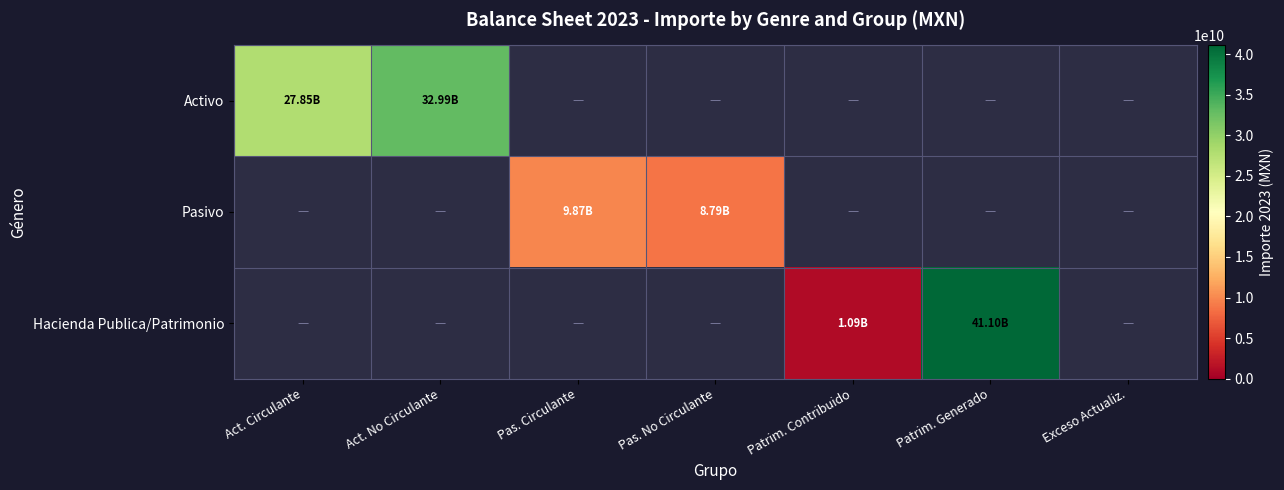

Reading left to right, extract all data points from this chart.

Activo: Act. Circulante=27850618604.2	Act. No Circulante=32994116454.5	Pas. Circulante=0.0	Pas. No Circulante=0.0	Patrim. Contribuido=0.0	Patrim. Generado=0.0	Exceso Actualiz.=0.0
Pasivo: Act. Circulante=0.0	Act. No Circulante=0.0	Pas. Circulante=9866007787.5	Pas. No Circulante=8786067118.5	Patrim. Contribuido=0.0	Patrim. Generado=0.0	Exceso Actualiz.=0.0
Hacienda Publica/Patrimonio: Act. Circulante=0.0	Act. No Circulante=0.0	Pas. Circulante=0.0	Pas. No Circulante=0.0	Patrim. Contribuido=1085092151.4	Patrim. Generado=41101526398.5	Exceso Actualiz.=0.0